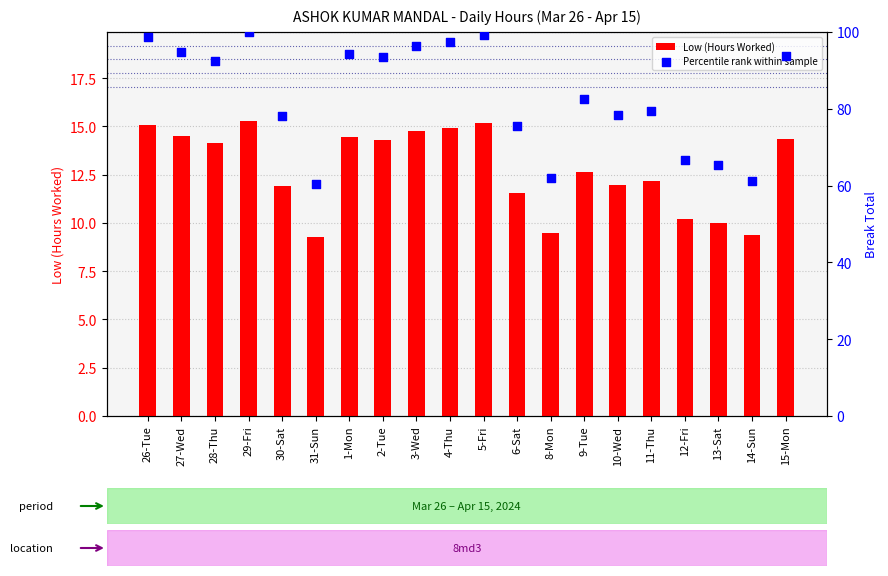

Which series has the largest Y range (max minus min)?

Percentile rank within sample